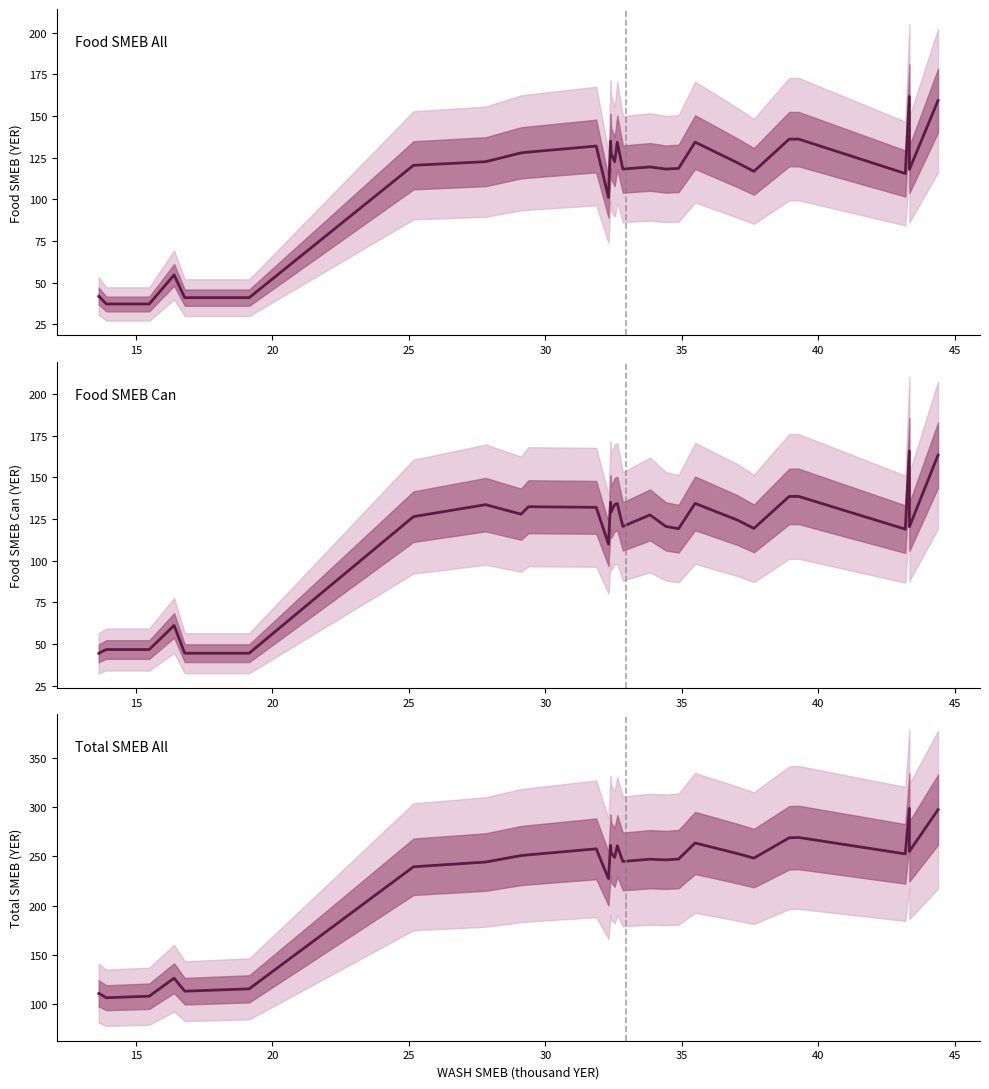

Reading left to right, what are all the values shown in this chart?

Food SMEB All: 41.9	41.9	37.1	37.1	54.5	54.5	54.5	54.5	40.9	40.9	40.9	120.4	122.6	127.9	128.4	132.0	101.1	135.0	127.5	122.6	122.6	134.2	118.2	119.5	118.2	118.6	134.3	122.0	116.8	136.2	136.2	115.5	161.8	117.9	159.3
Food SMEB Can: 44.5	44.5	46.7	46.7	61.1	61.1	61.1	61.1	44.5	44.5	44.5	126.4	133.6	127.9	132.4	132.0	109.9	135.0	129.2	133.6	133.6	134.2	120.6	127.5	120.6	119.2	134.3	124.3	119.4	138.6	138.6	118.9	165.8	120.3	163.3
Total SMEB All: 110.6	110.7	106.1	107.7	126.1	126.1	126.1	126.1	112.8	115.2	115.2	239.5	244.4	250.9	251.7	257.8	227.4	261.4	253.8	249.1	249.1	260.8	244.9	247.2	246.5	247.4	263.8	252.9	248.3	269.0	269.4	252.6	299.0	255.2	297.7